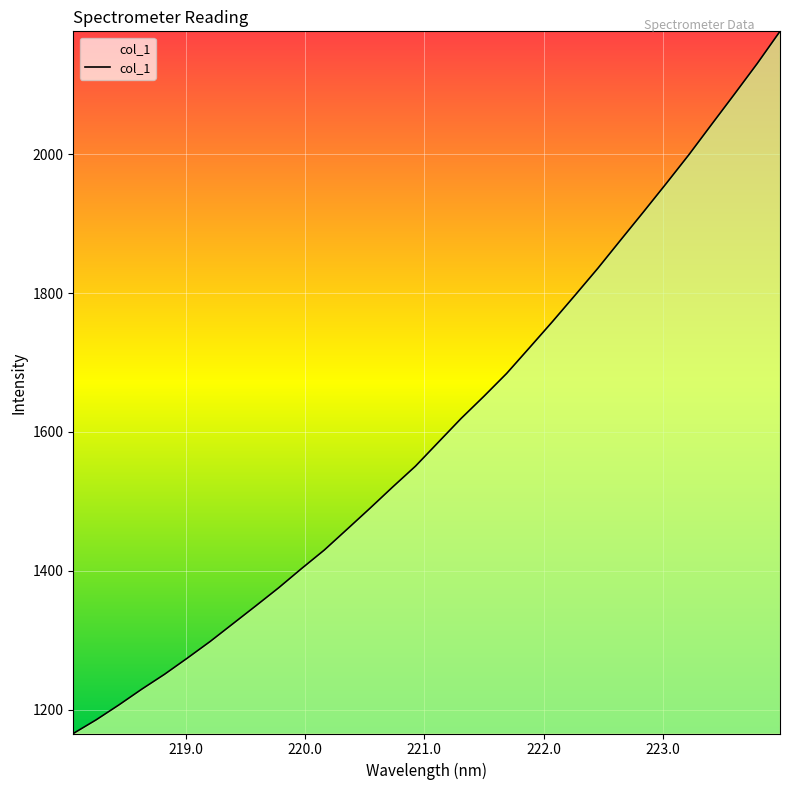

What is the smallest value displayed?

1165.4